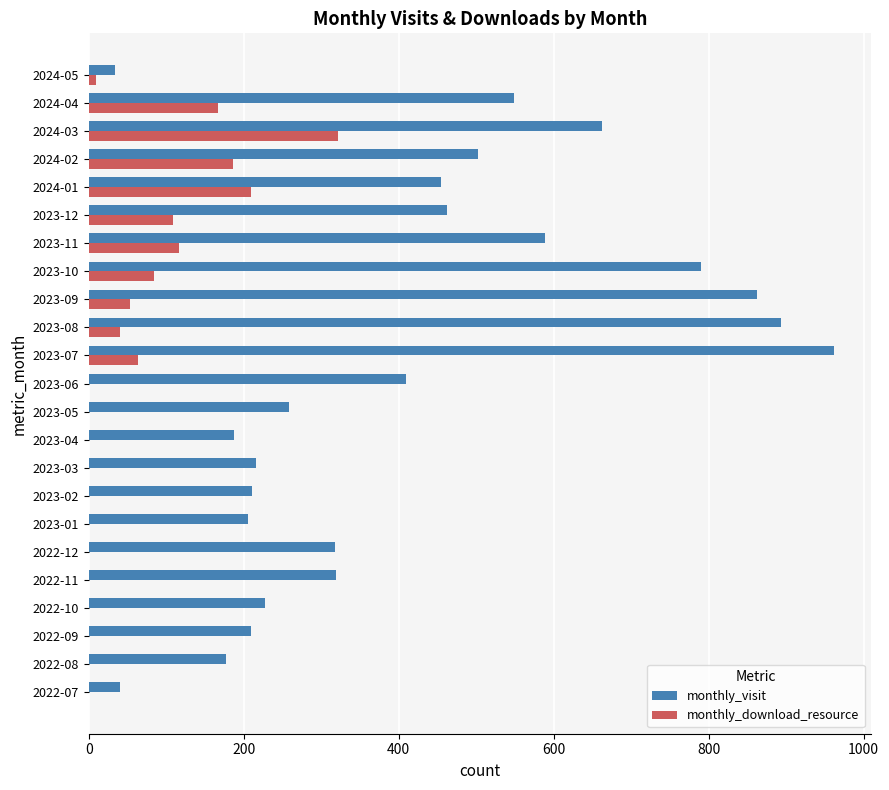

What is the highest value of the monthly_download_resource series?

322